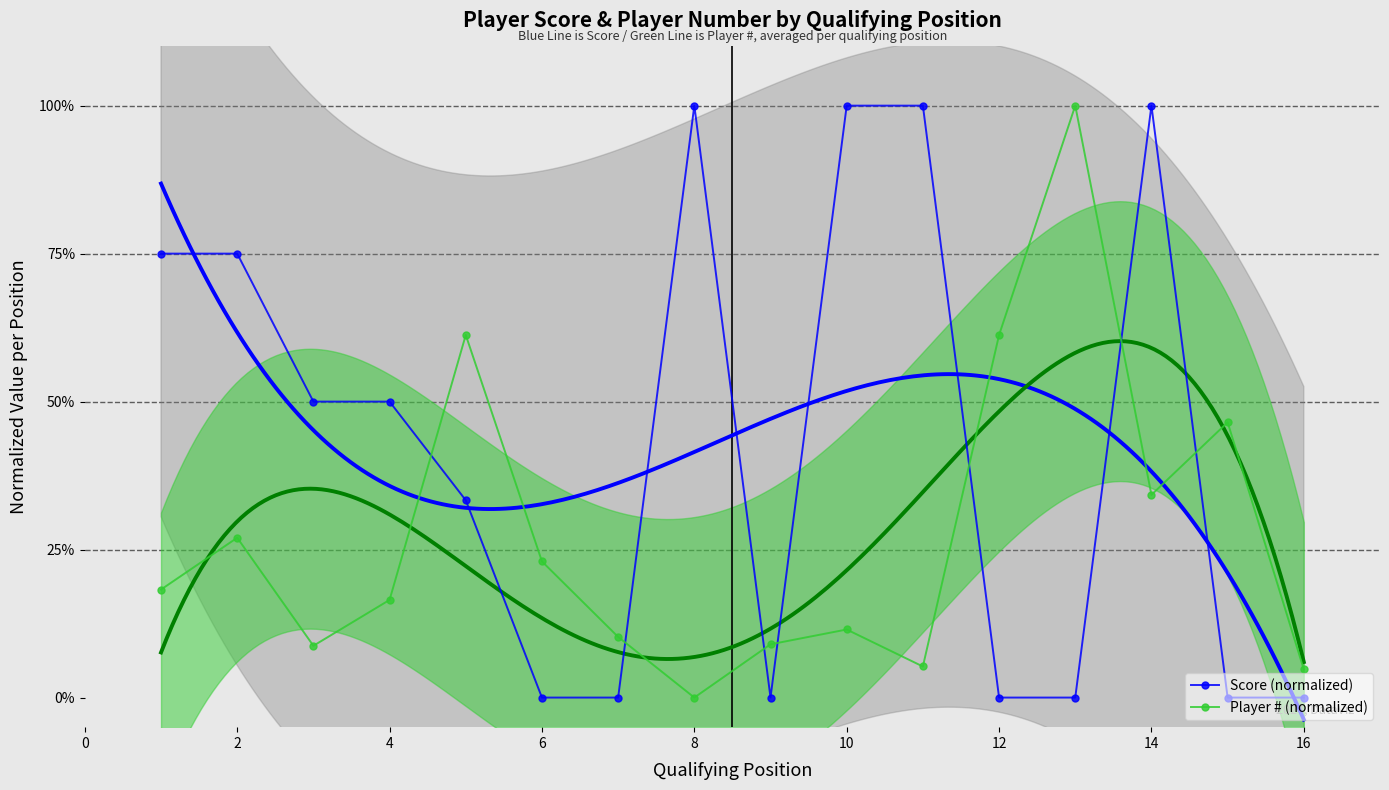

At which label does Player # (normalized) reach its minimum?

8